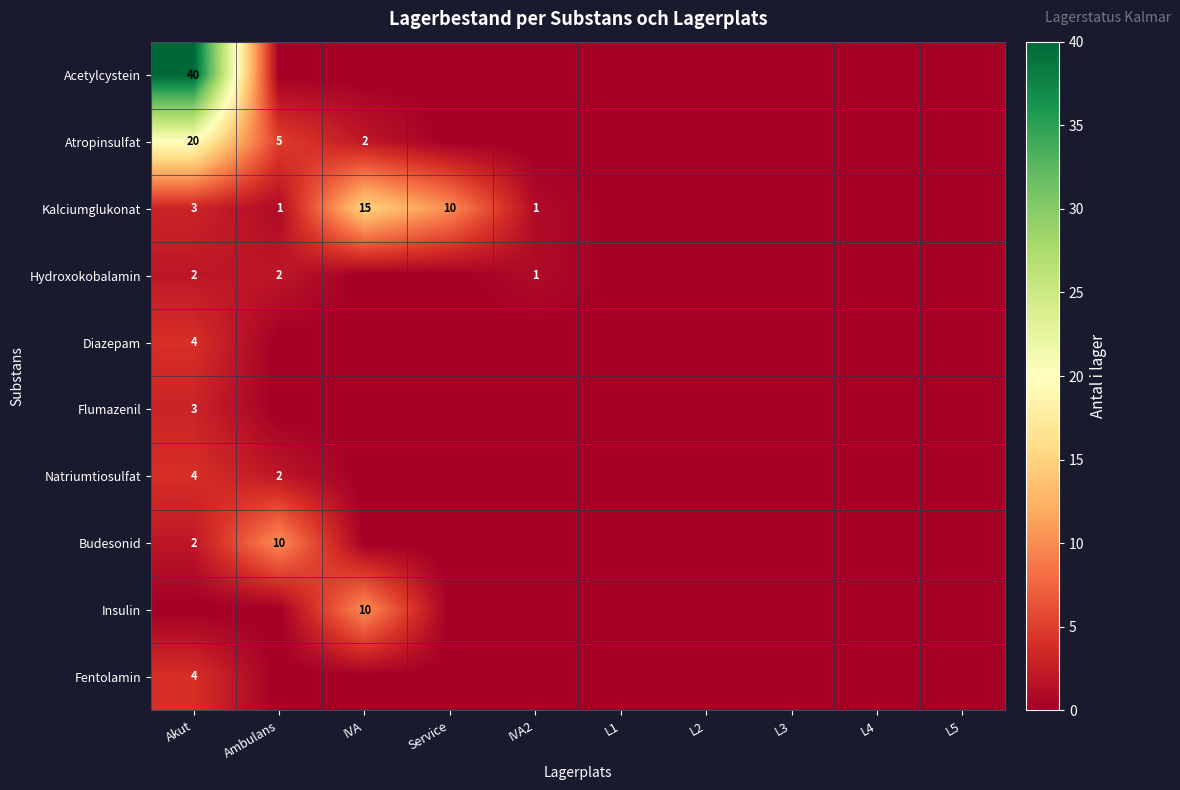

The value of Kalciumglukonat at IVA2 is 0. True or false?

False